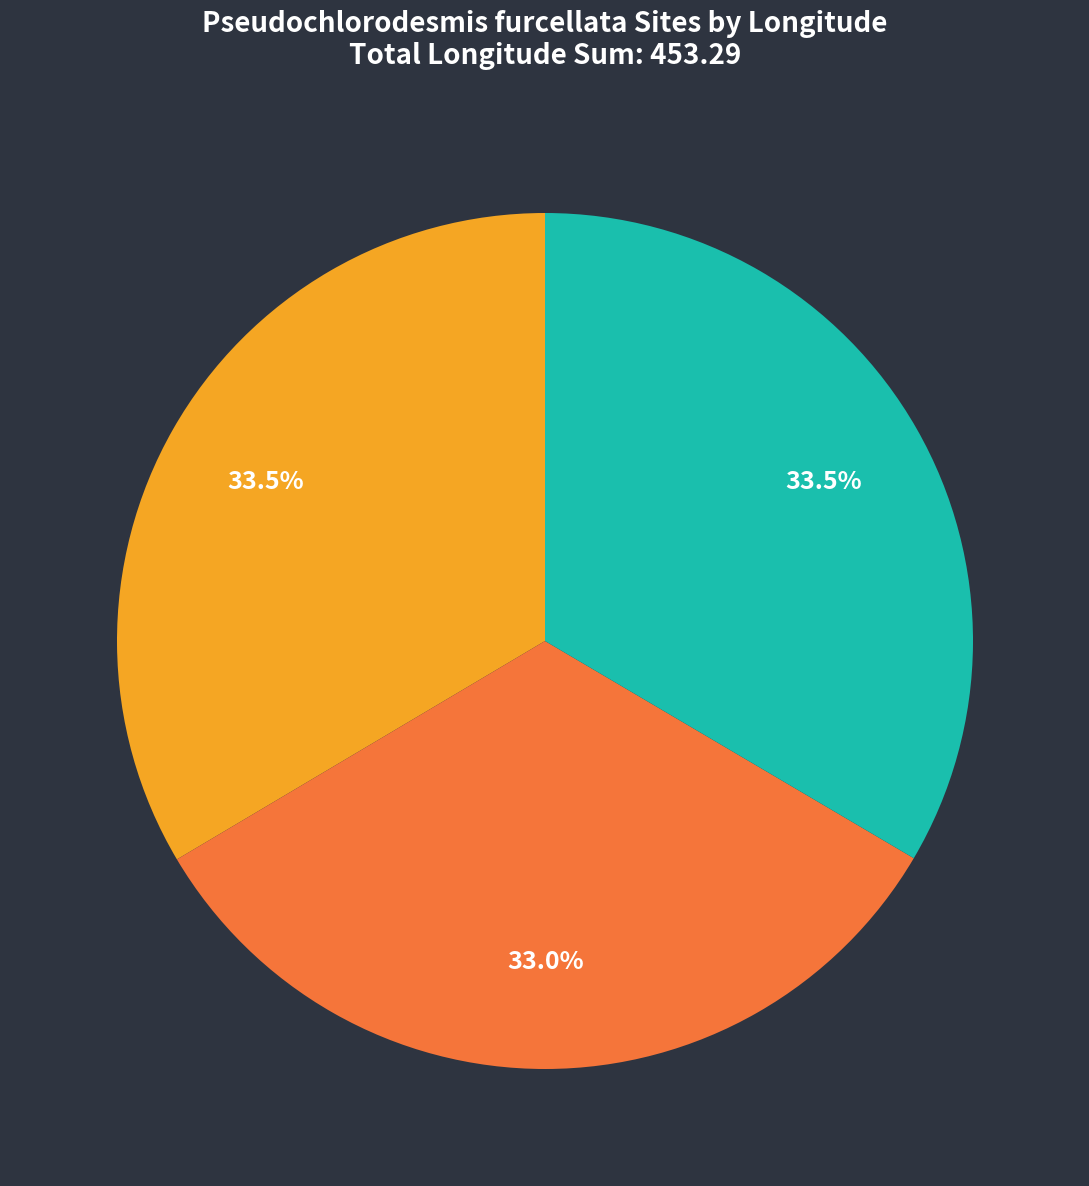

What percentage is the Refuge Bay, Scawfell Is. slice, to the nearest percent?

33%